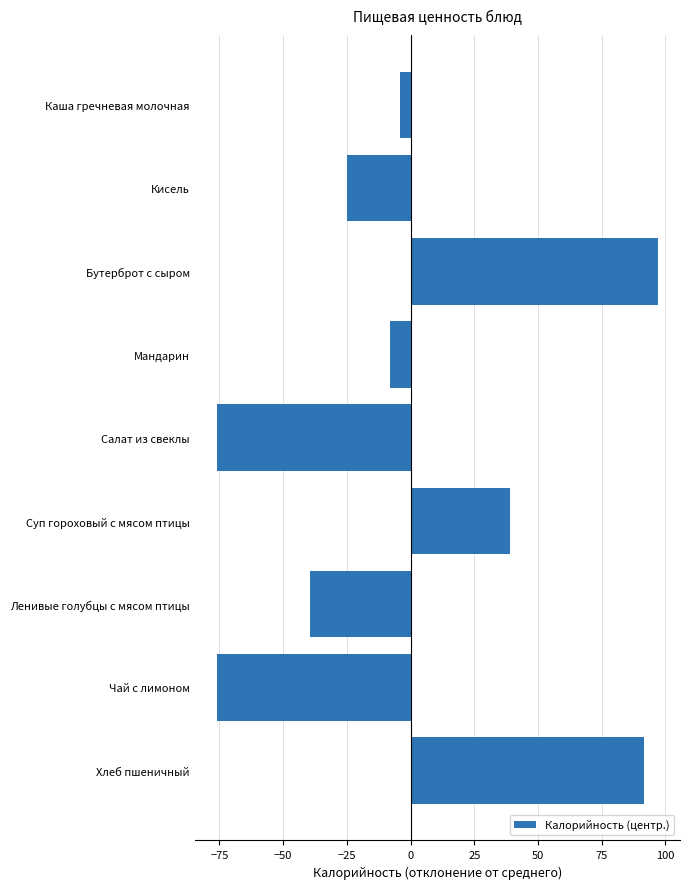

Count the number of values greater than -7.

4